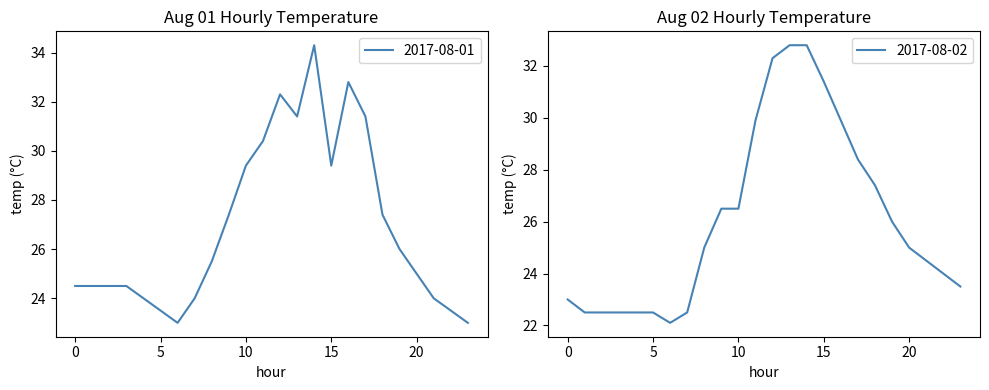

True or false: Daily Max Temp has more than 2 points higher than both neighbors.

False